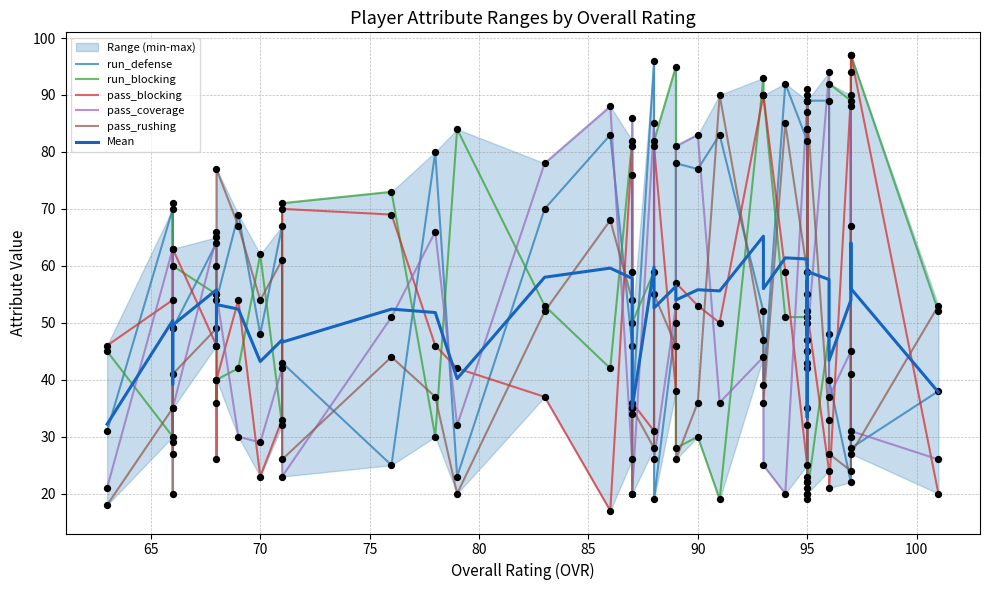

Is the value of run_defense at 70 greater than the value of pass_rushing at 60?

Yes